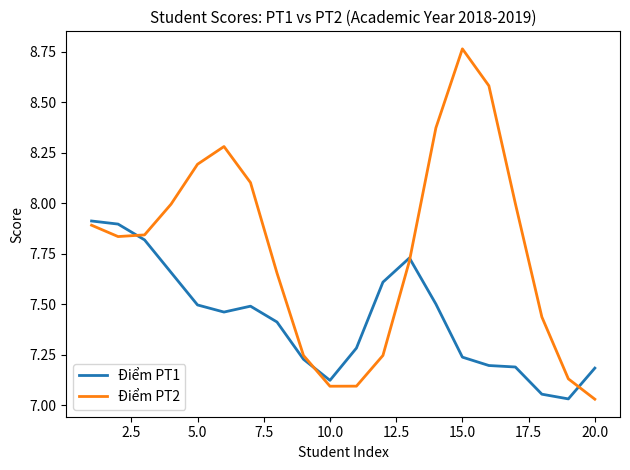

Which series has the largest total across all categories?

Điểm PT2